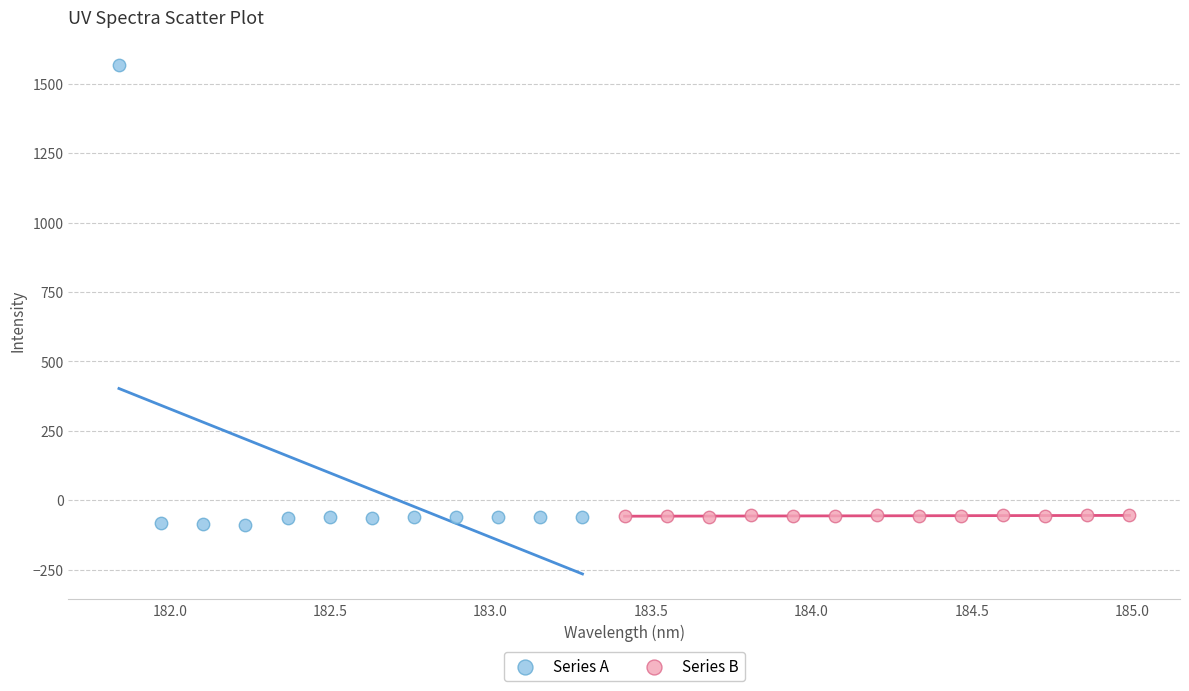

Which series contains the highest Y value?

Series A